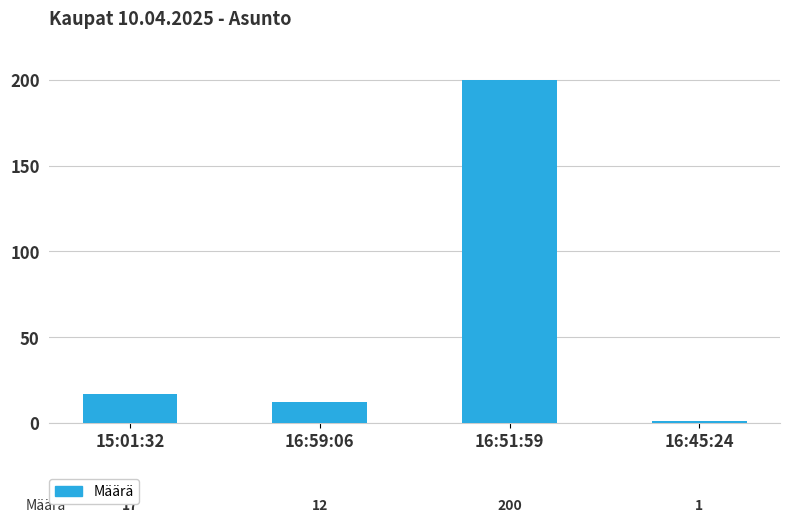

How many data points does each series have?

4